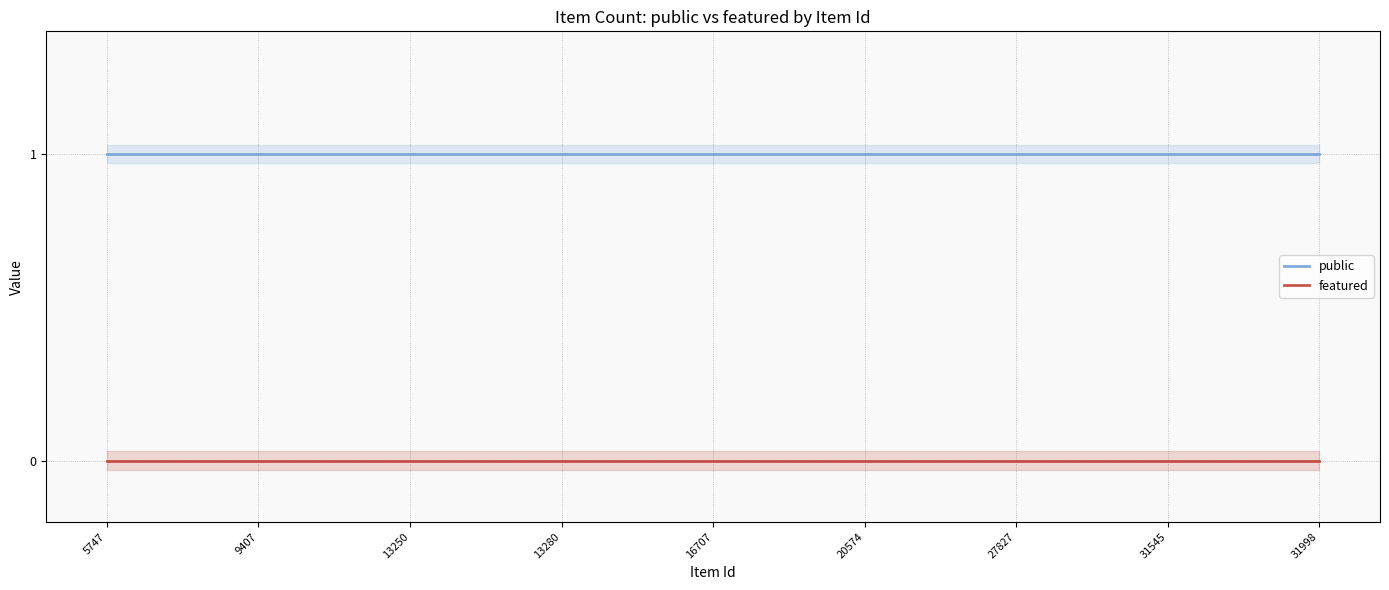

The value of public at 9 is 1. True or false?

True